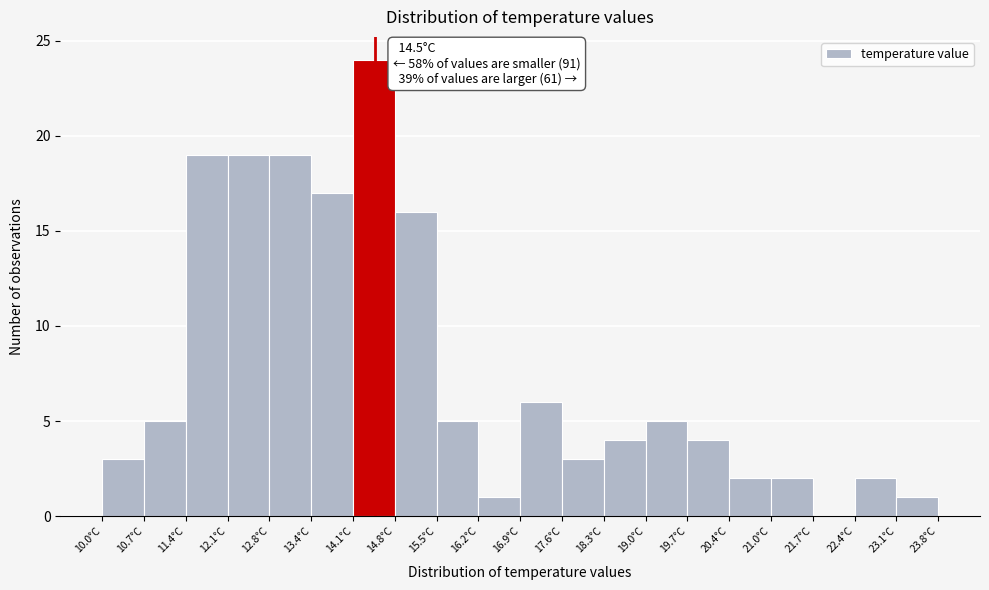

Over which range of the x-axis is the bar tallest?

14.14 to 14.83